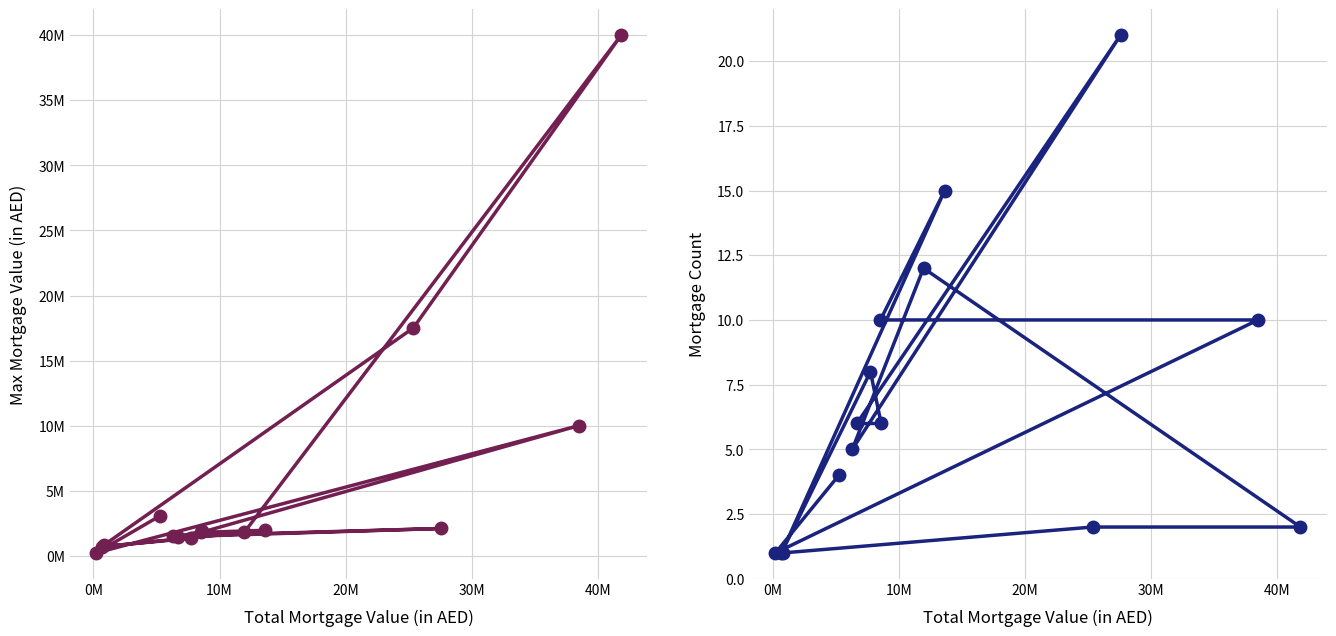

The value of Mortgage Count at 9 is 6. True or false?

False